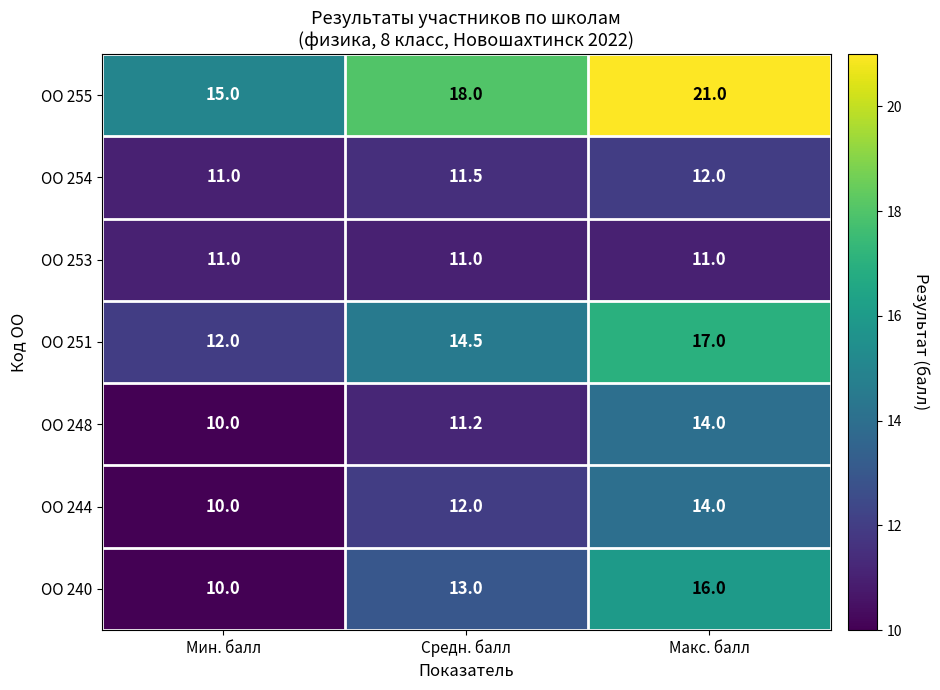

Reading left to right, what are all the values shown in this chart?

ОО 255: 15.0	18.0	21.0
ОО 254: 11.0	11.5	12.0
ОО 253: 11.0	11.0	11.0
ОО 251: 12.0	14.5	17.0
ОО 248: 10.0	11.2	14.0
ОО 244: 10.0	12.0	14.0
ОО 240: 10.0	13.0	16.0